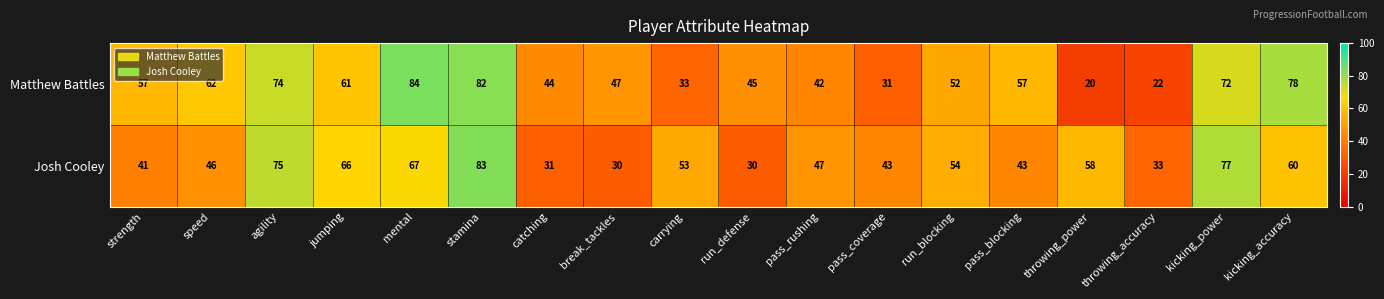

Which category has the lowest value across all series?

throwing_power